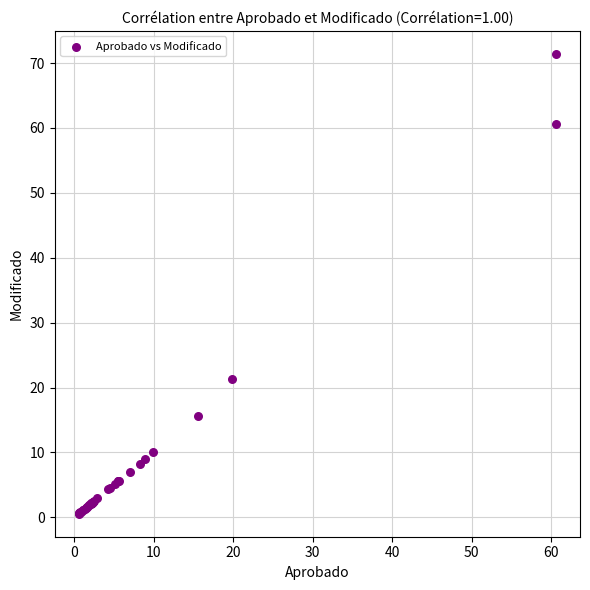

What Y value in the scatter plot is closest to 35?

21.4